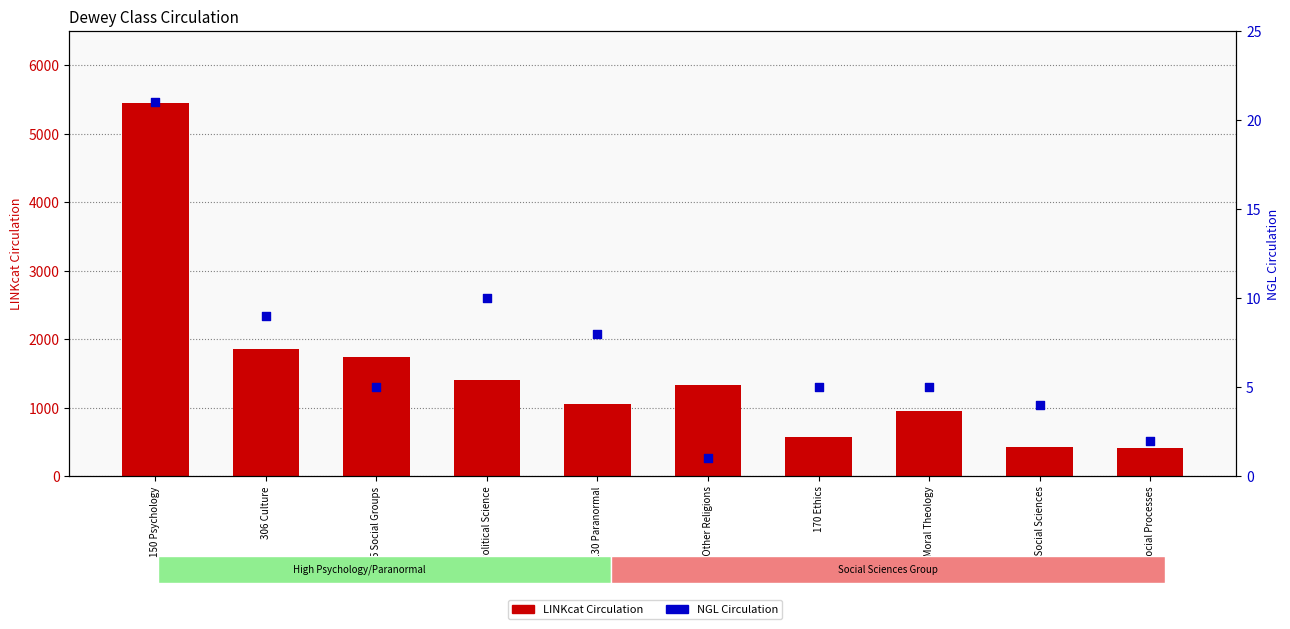

What is the total value across all series at 170 Ethics?

572